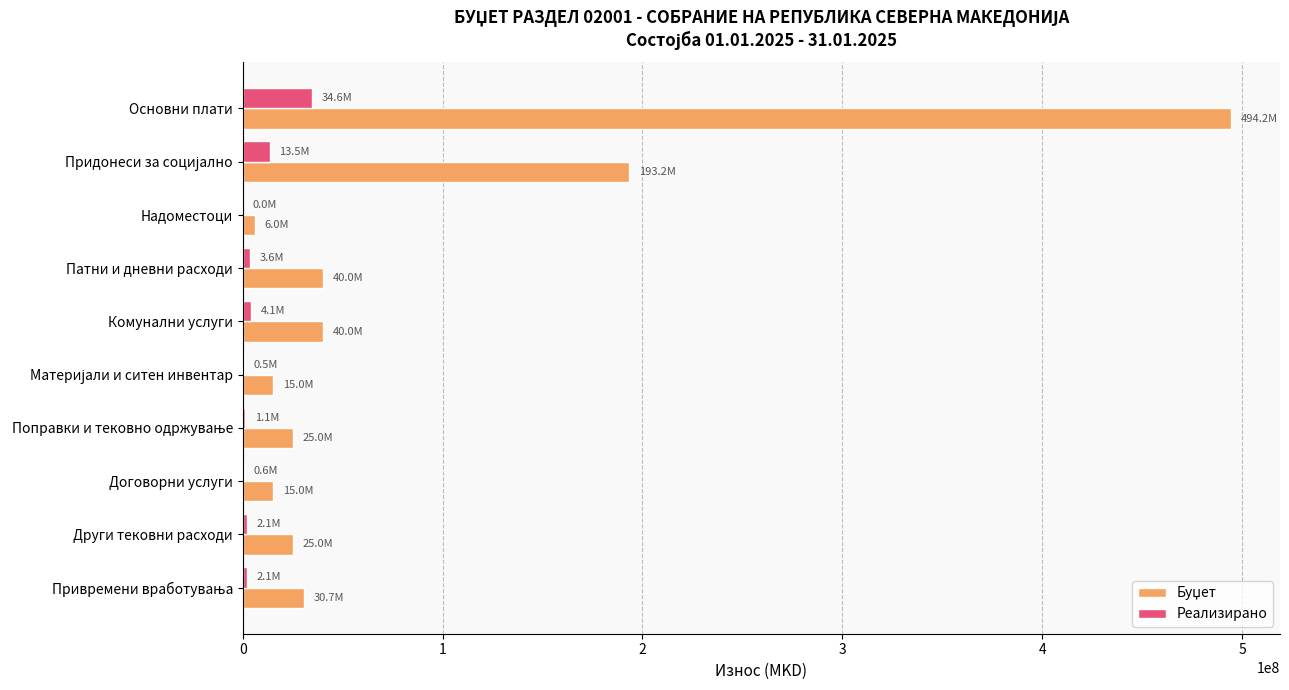

What is the maximum value for Реализирано?

34619227